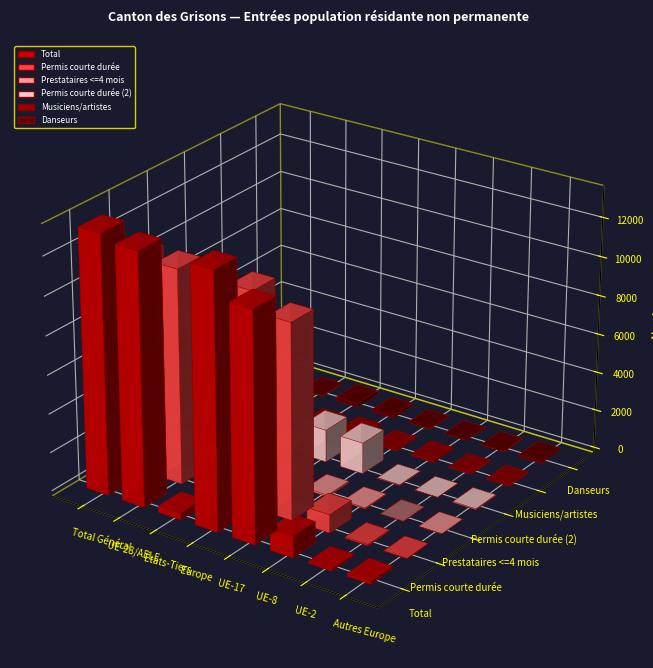

What position from the right is UE-2?

2